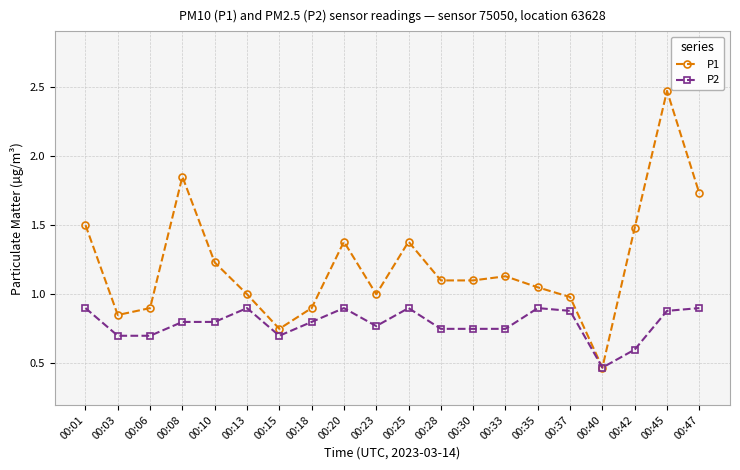

At which category is the sum across all series the highest?

00:45